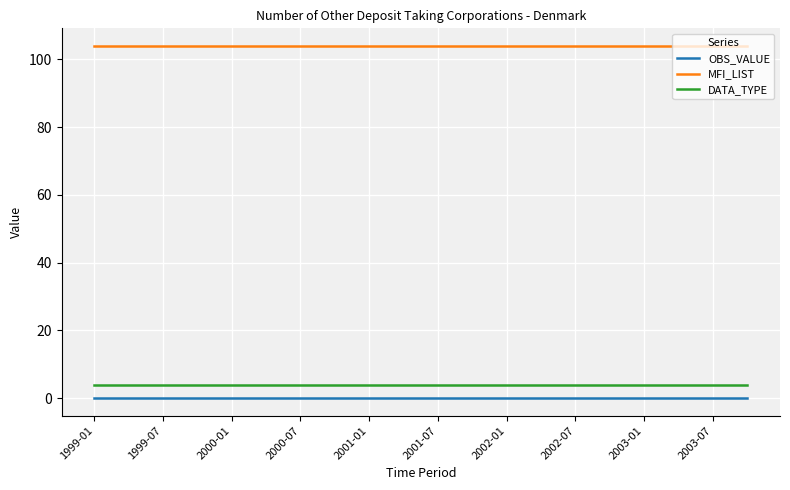

True or false: DATA_TYPE and MFI_LIST intersect in this chart.

False